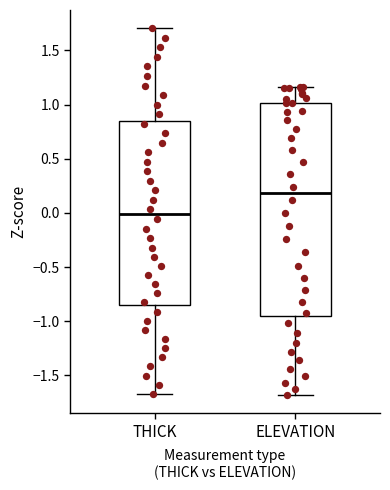

Reading left to right, transcribe this box plot: for each box, give where its median line is, the range the box spans, and where its two whiskers end, as read against the y-axis. The values are not printed on the chart, so give them approximately, as read against the axis.

THICK: median 0.00, box -0.85 to 0.85, whiskers -1.65 to 1.70
ELEVATION: median 0.20, box -0.95 to 1.00, whiskers -1.70 to 1.15